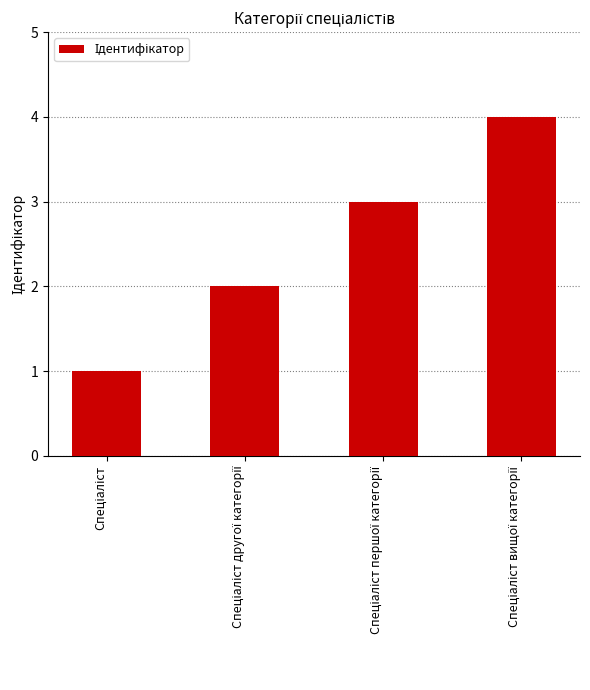

What is the greatest value displayed?

4